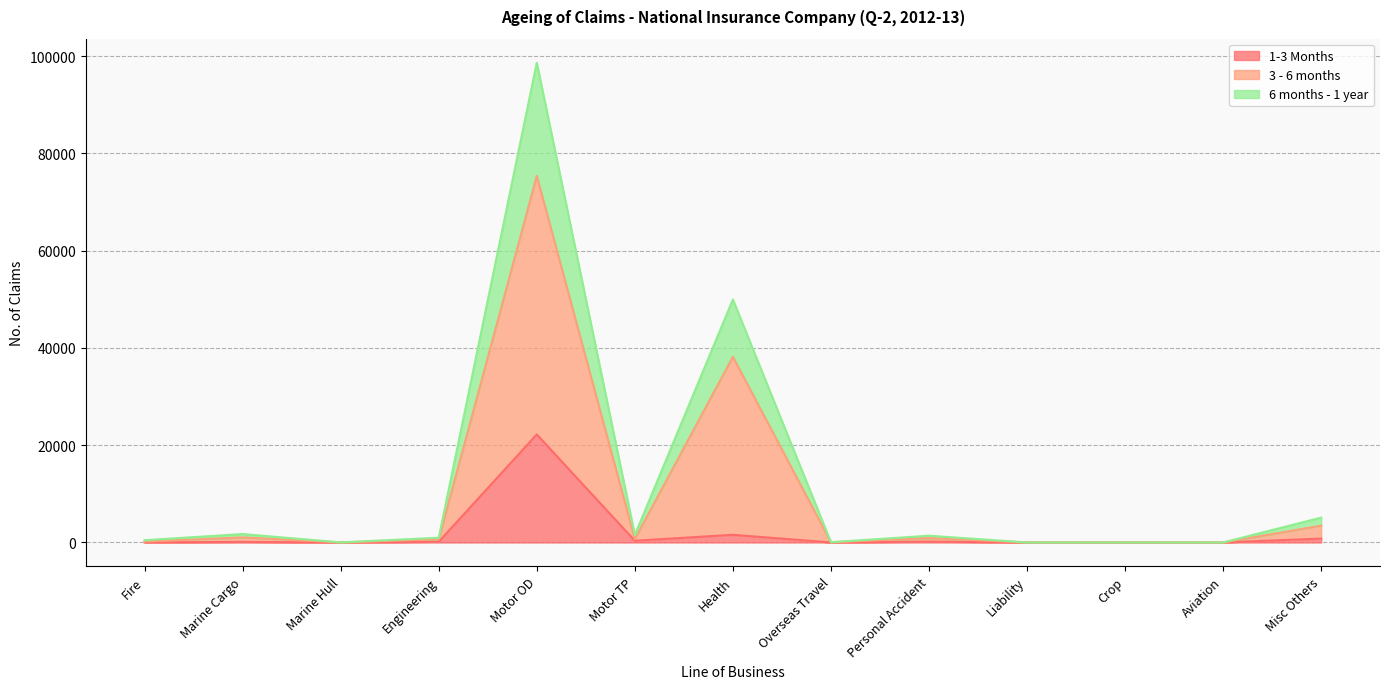

Rank the series at Health from lowest to highest value.

1-3 Months, 3 - 6 months, 6 months - 1 year